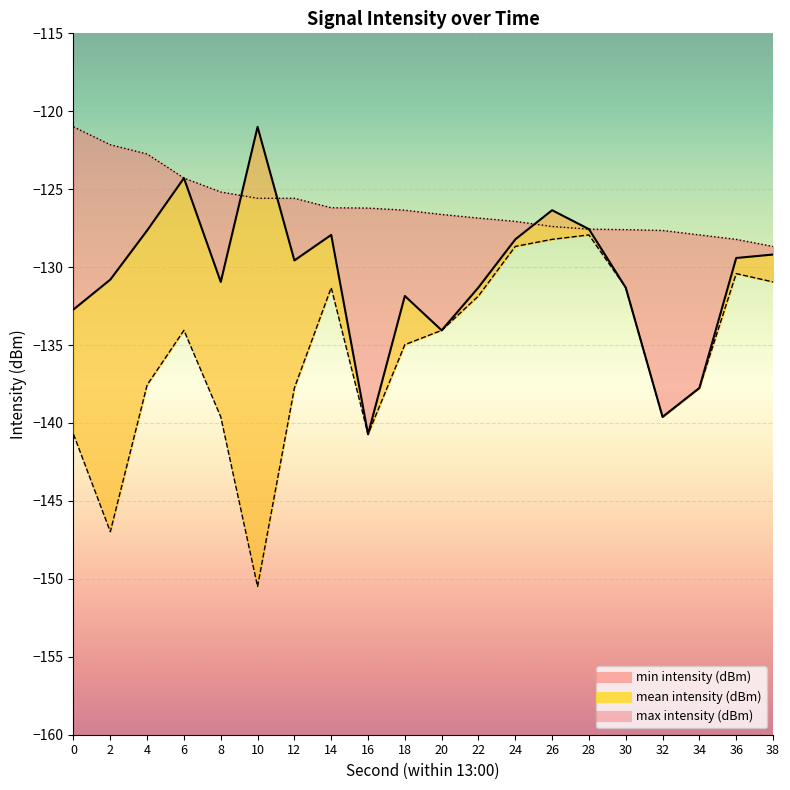

True or false: min intensity (dBm) and max intensity (dBm) cross at least once.

False